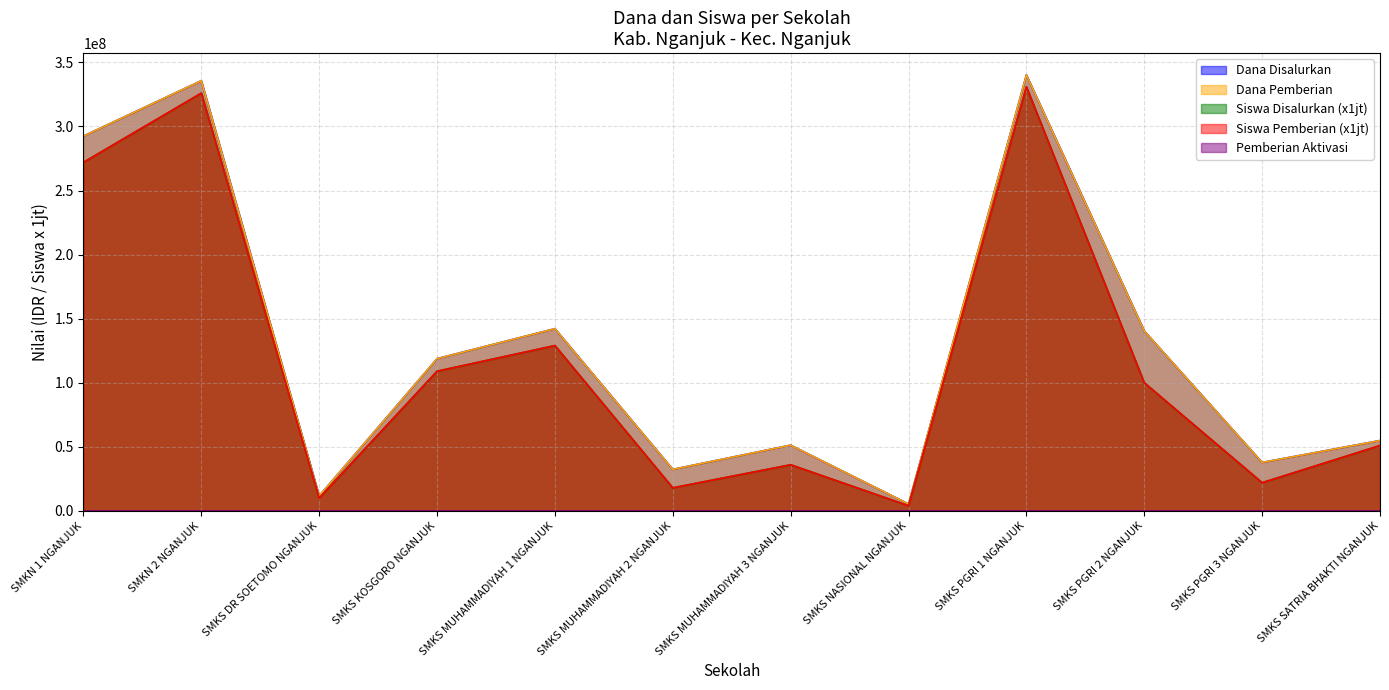

What position from the left is SMKS PGRI 1 NGANJUK?

9